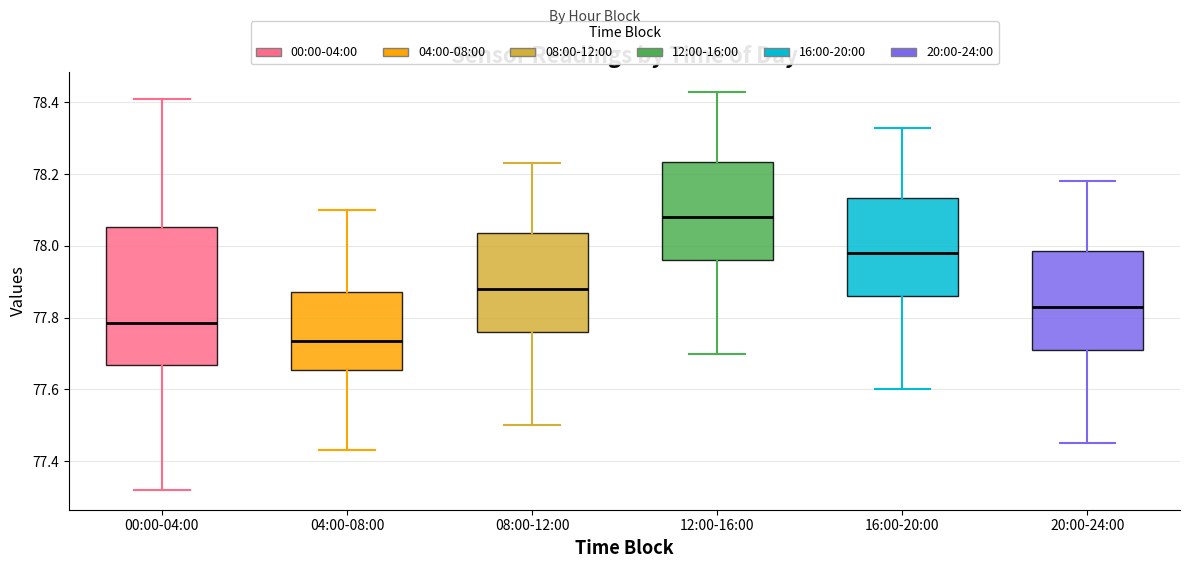

Reading left to right, read every box against the y-axis: the position of its median line, the range the box covers, and the ends of its whiskers. The values are not printed on the chart, so give them approximately, as read against the axis.

00:00-04:00: median 77.78, box 77.66 to 78.06, whiskers 77.32 to 78.42
04:00-08:00: median 77.74, box 77.66 to 77.88, whiskers 77.44 to 78.10
08:00-12:00: median 77.88, box 77.76 to 78.04, whiskers 77.50 to 78.24
12:00-16:00: median 78.08, box 77.96 to 78.24, whiskers 77.70 to 78.44
16:00-20:00: median 77.98, box 77.86 to 78.14, whiskers 77.60 to 78.34
20:00-24:00: median 77.84, box 77.72 to 77.98, whiskers 77.46 to 78.18